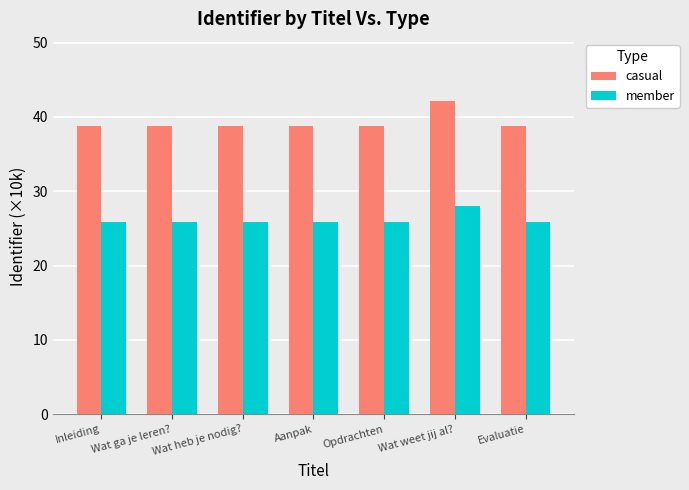

What is the greatest value displayed?

42.1